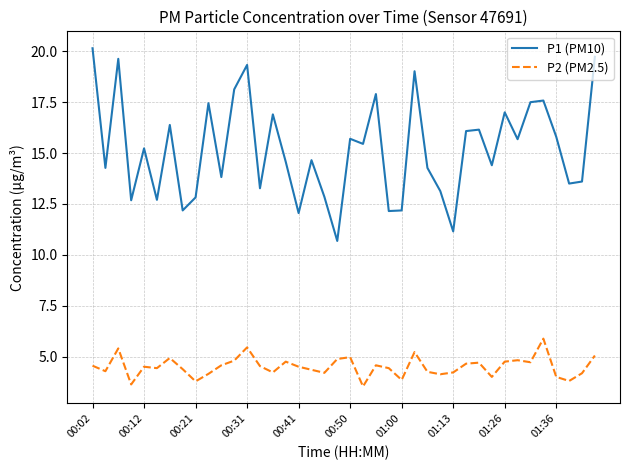

What is the difference between the maximum and minimum values in the P1 (PM10) series?

9.5